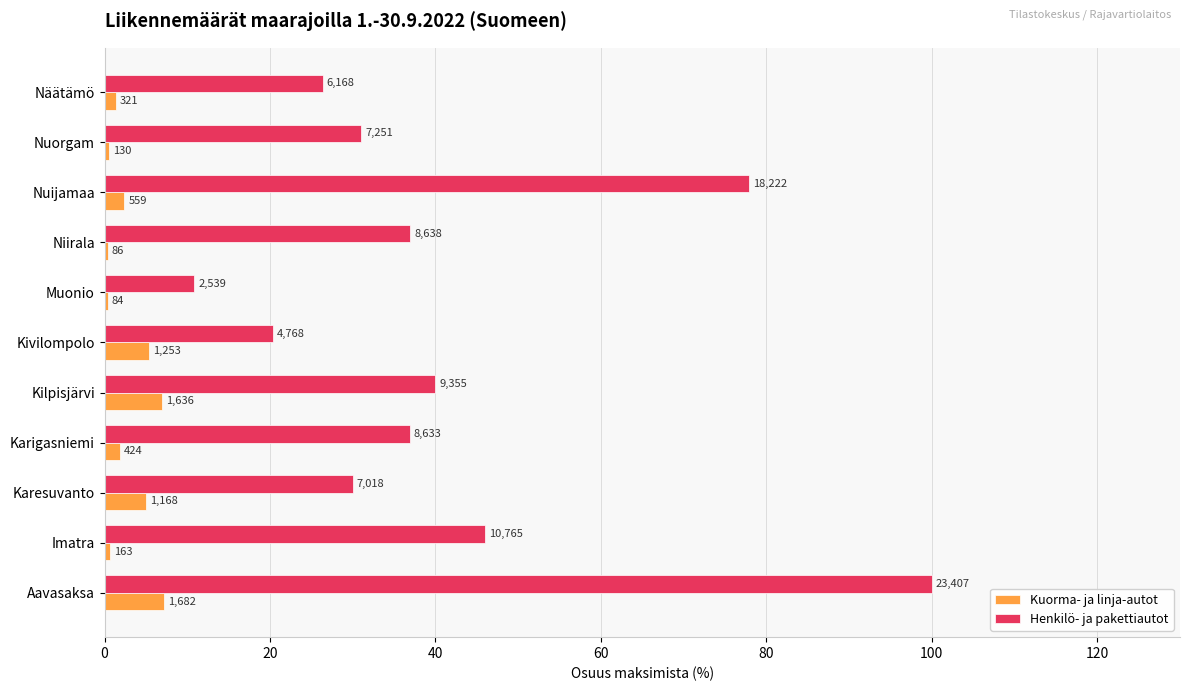

What are all the series names shown in the legend?

Kuorma- ja linja-autot, Henkilö- ja pakettiautot